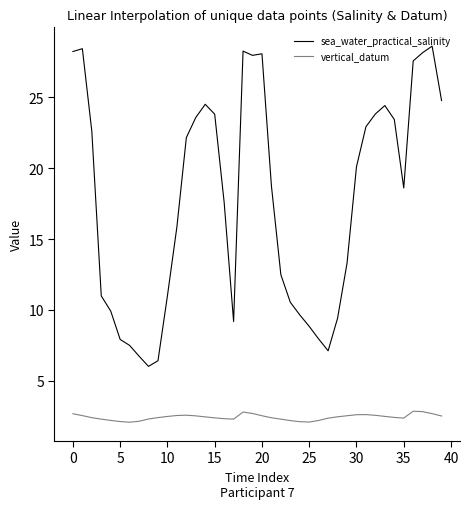

What is the difference between the maximum and minimum values in the vertical_datum series?

0.8